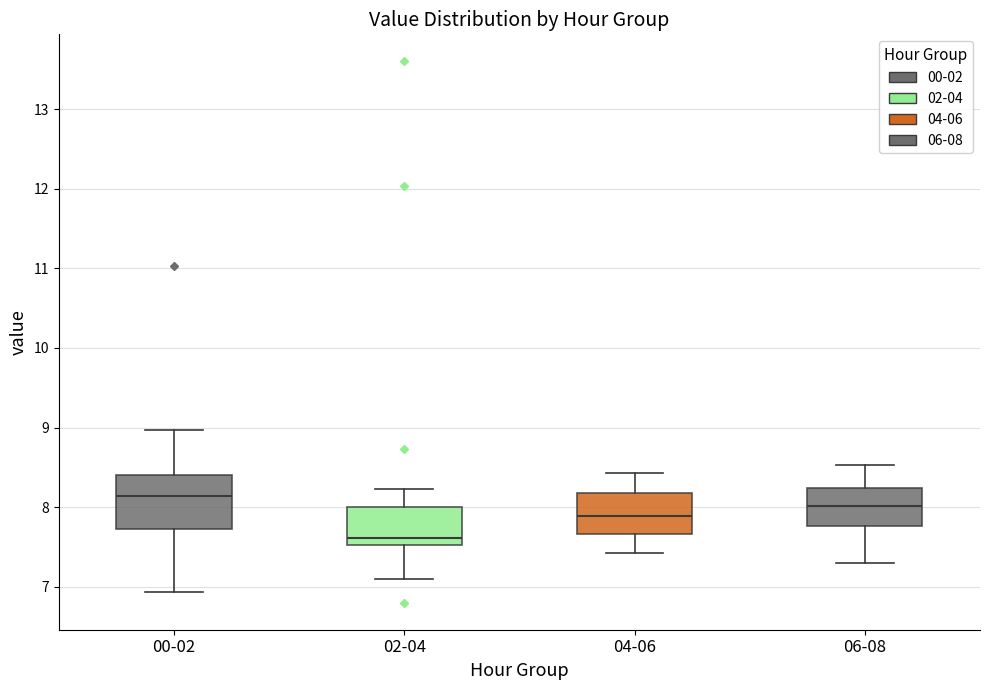

Comparing the boxes themselves (not the whiskers), which one is the tallest?

00-02